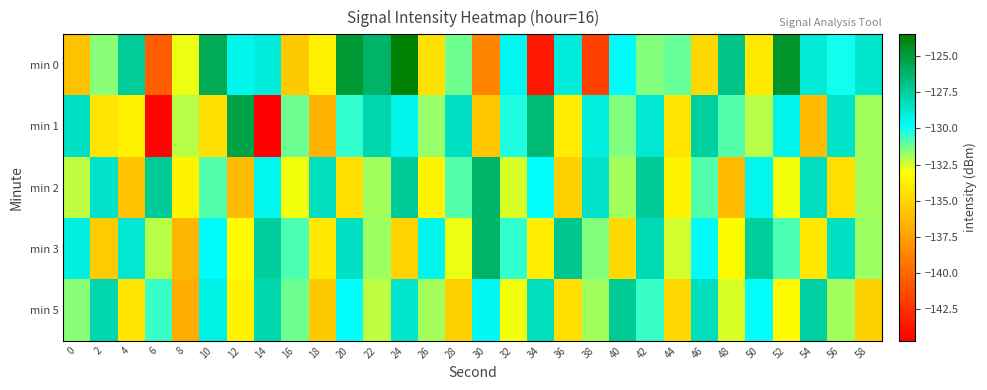

Rank the series by their maximum value, from highest to lowest.

min 0, min 1, min 3, min 2, min 5